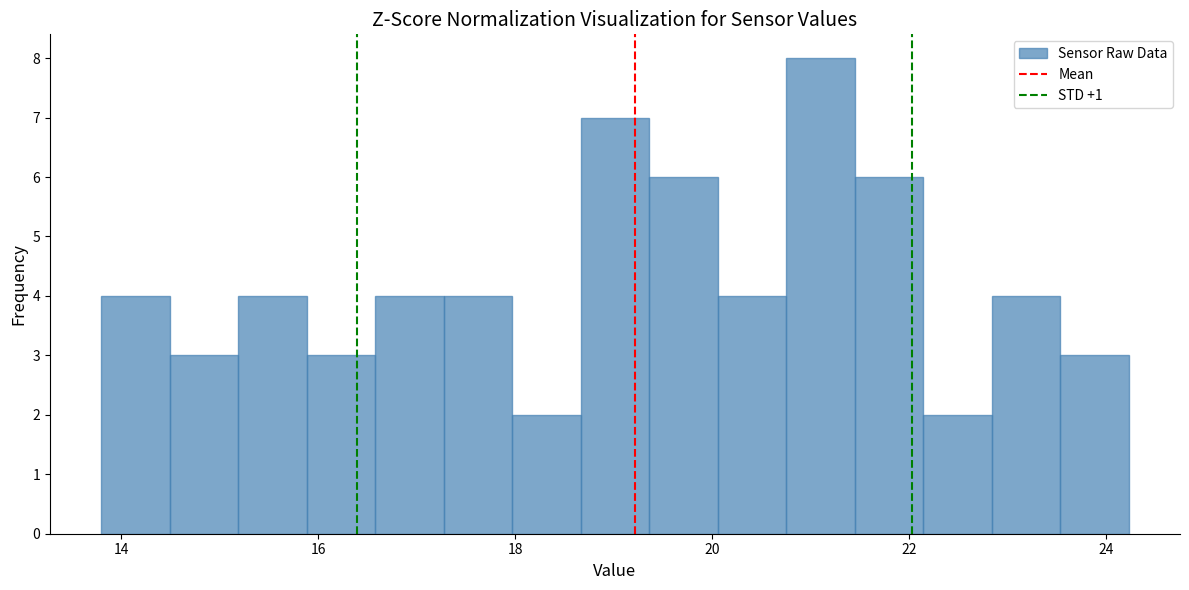

Around what value on the x-axis is the tallest bar? Give the approximate position of its centre, as read against the axis.

21.2